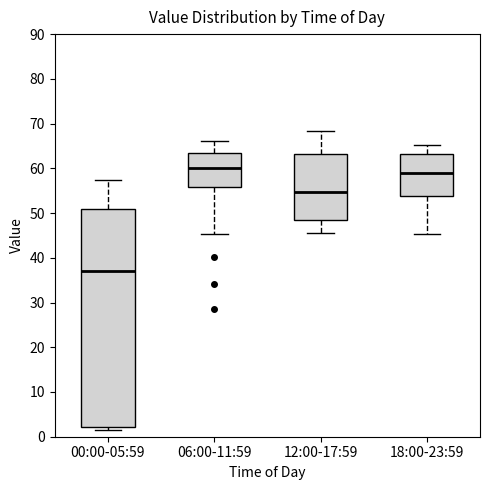

Which box has the lowest median line?

00:00-05:59